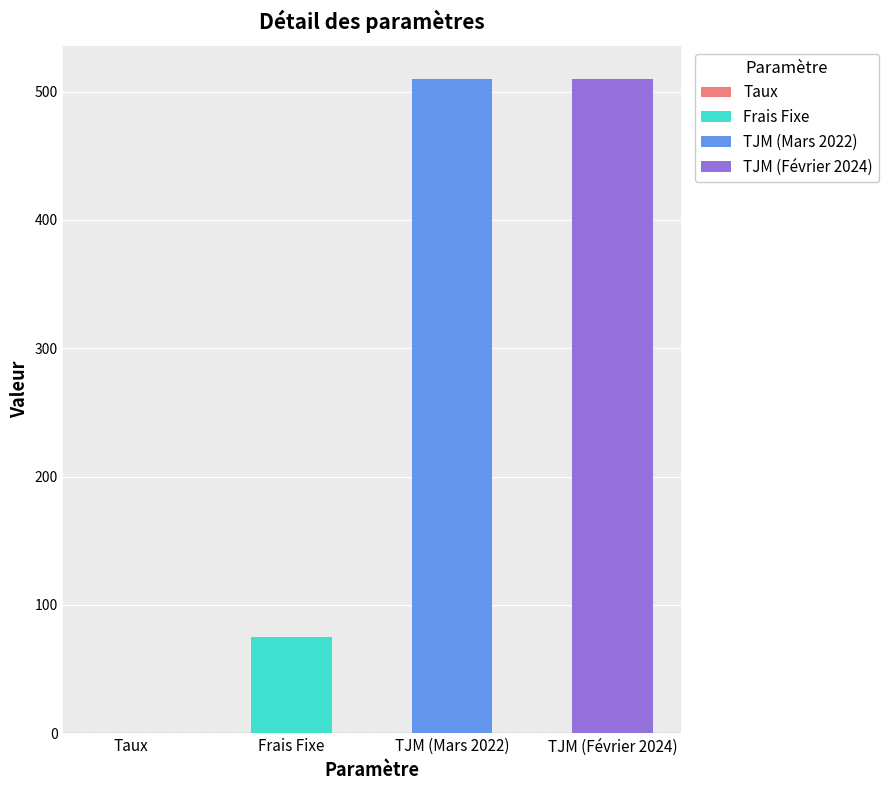

The value at Frais Fixe is 134.6. True or false?

False